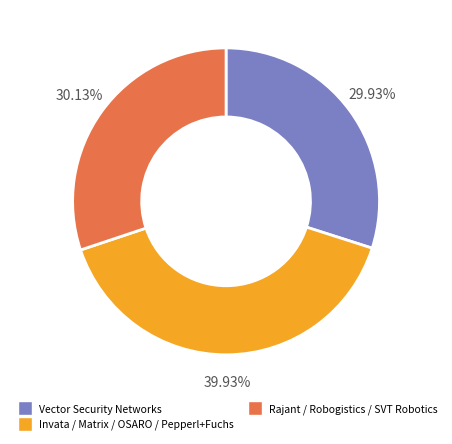

Is there any slice that represents more than half of the pie?

No